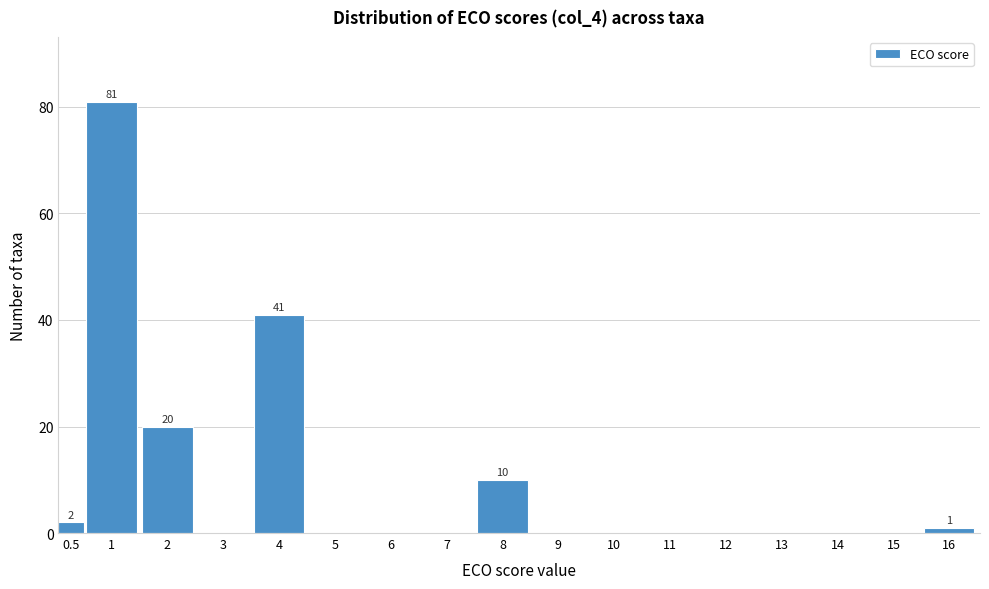

Reading left to right, extract all data points from this chart.

0.5=2	1=81	2=20	3=0	4=41	5=0	6=0	7=0	8=10	9=0	10=0	11=0	12=0	13=0	14=0	15=0	16=1